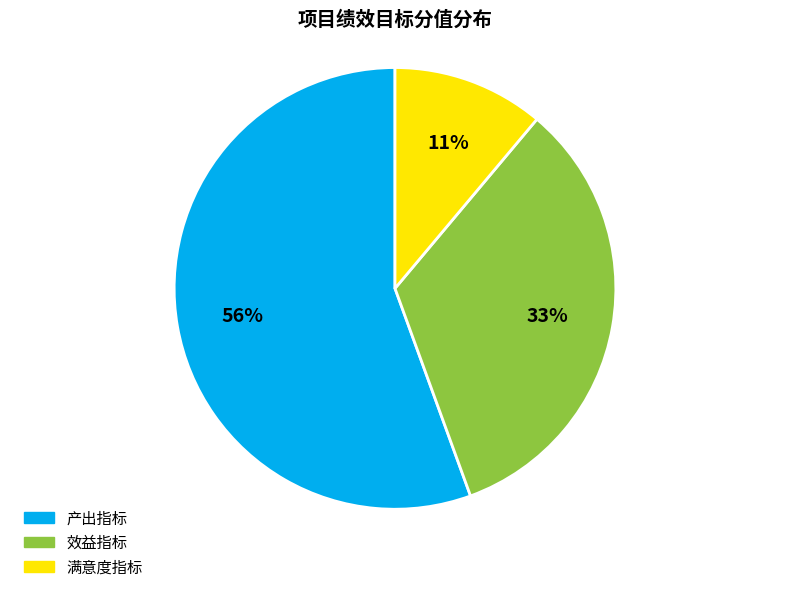

To the nearest percent, what is the average slice percentage?

33%